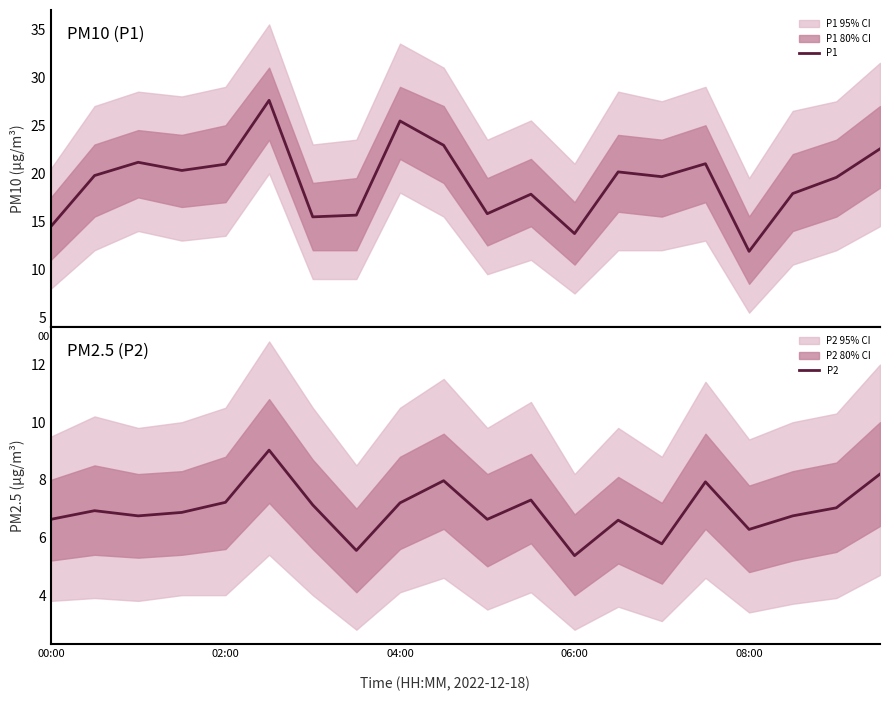

The value of P1 at 04:00 is 13.5. True or false?

False